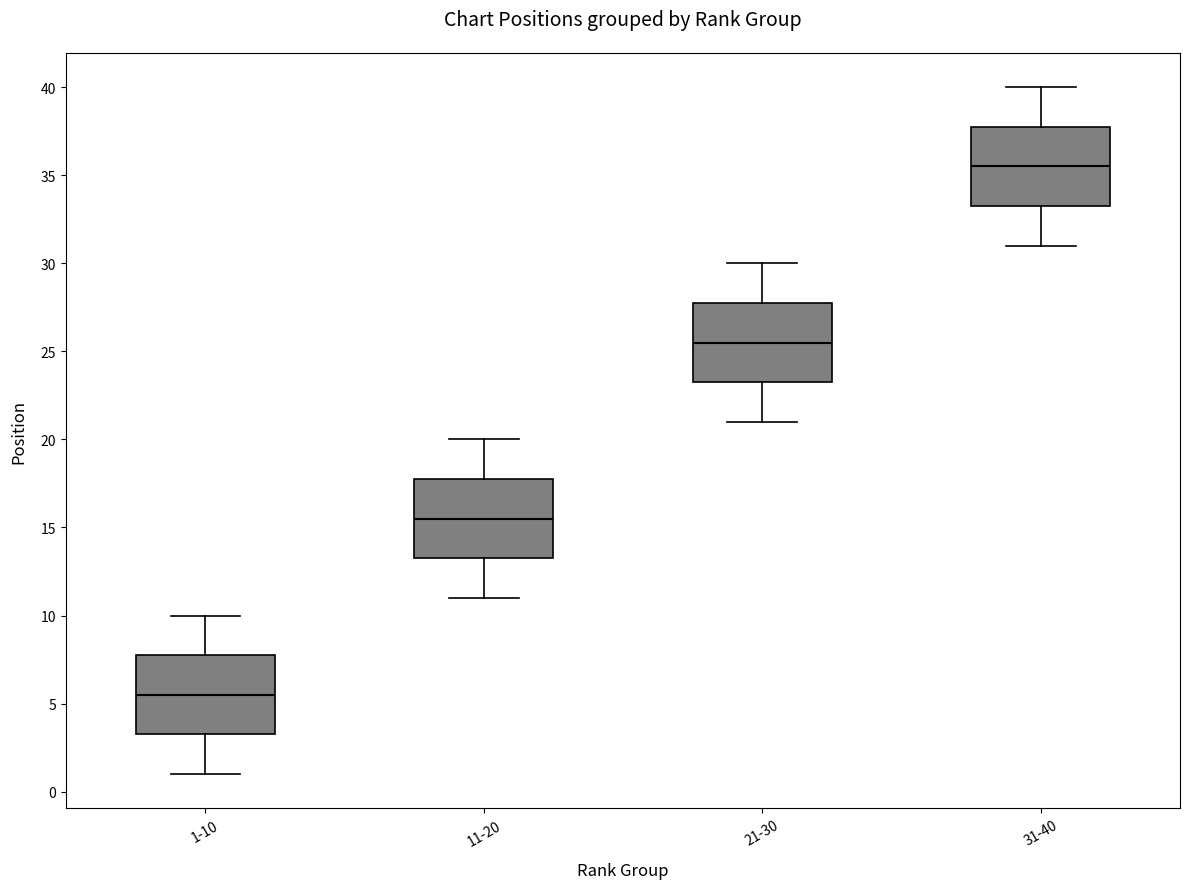

Reading left to right, read every box against the y-axis: the position of its median line, the range the box covers, and the ends of its whiskers. The values are not printed on the chart, so give them approximately, as read against the axis.

1-10: median 5.5, box 3.5 to 8.0, whiskers 1.0 to 10.0
11-20: median 15.5, box 13.5 to 18.0, whiskers 11.0 to 20.0
21-30: median 25.5, box 23.5 to 28.0, whiskers 21.0 to 30.0
31-40: median 35.5, box 33.5 to 38.0, whiskers 31.0 to 40.0